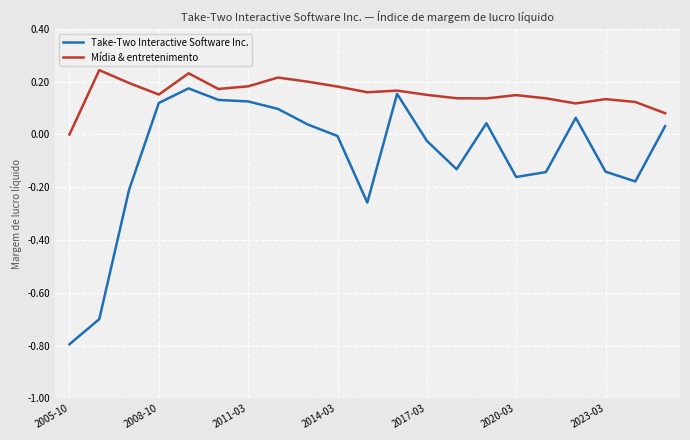

True or false: Take-Two Interactive Software Inc. has more than 0 interior local peaks.

True